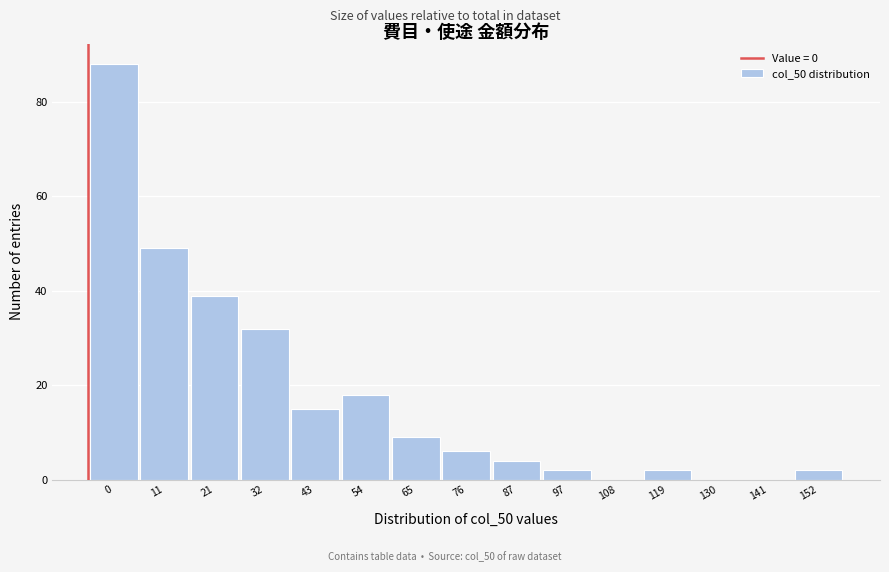

Reading left to right, extract all data points from this chart.

0=88	11=49	21=39	32=32	43=15	54=18	65=9	76=6	87=4	97=2	108=0	119=2	130=0	141=0	152=2